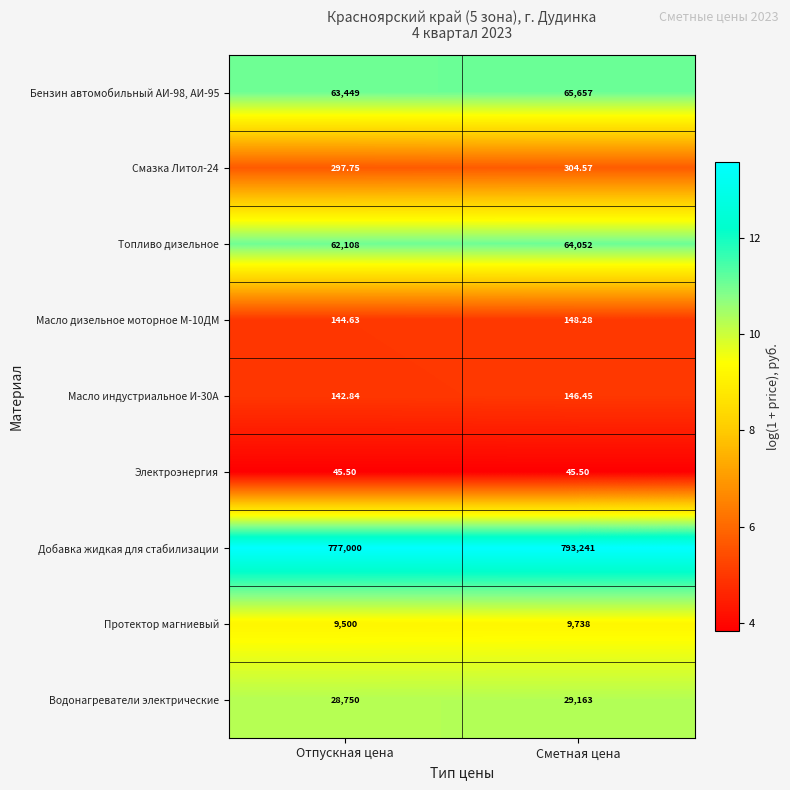

Which category has the highest value in the Протектор магниевый series?

Сметная цена